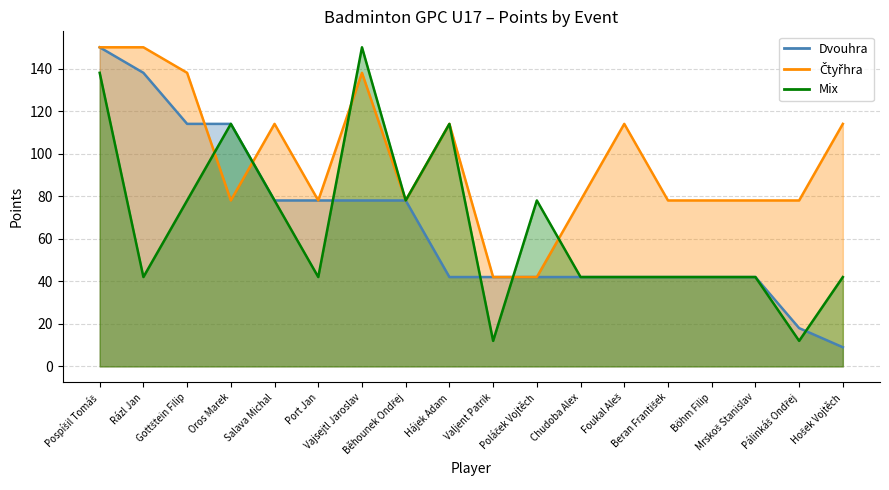

What is the approximate value of Čtyřhra at Foukal Aleš?

114